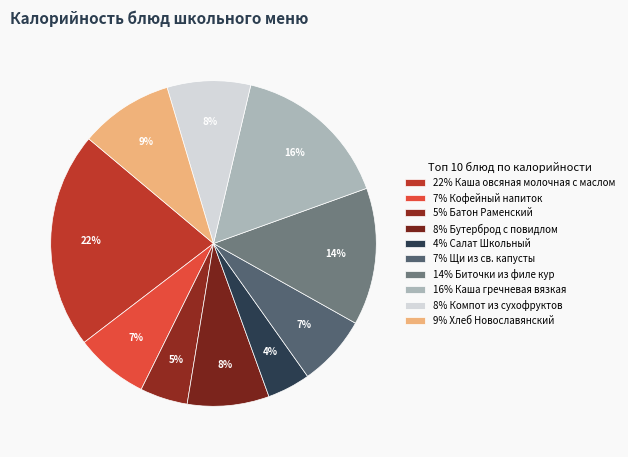

How many segments does this pie chart have?

10